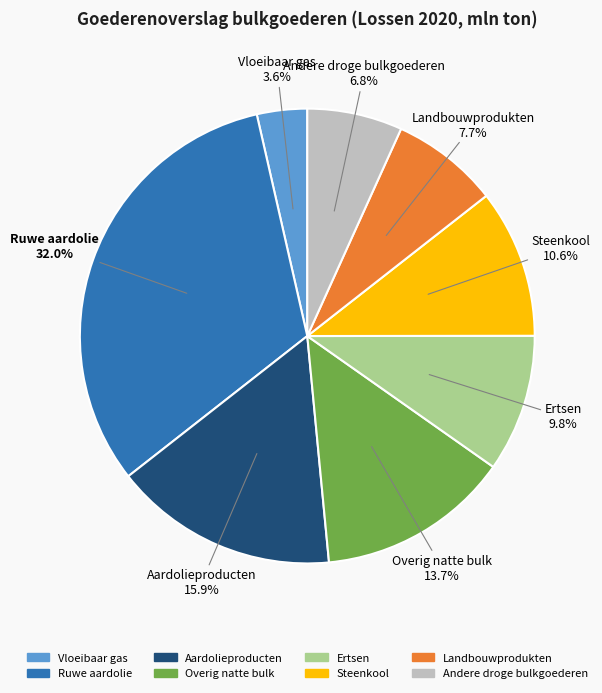

To the nearest percent, what portion does Landbouwprodukten represent?

8%